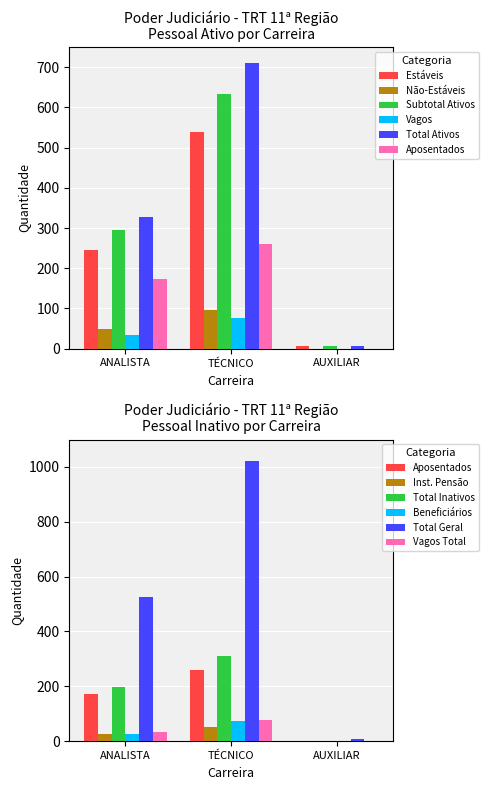

What is the average value of the Instituidores de Pensão series?

25